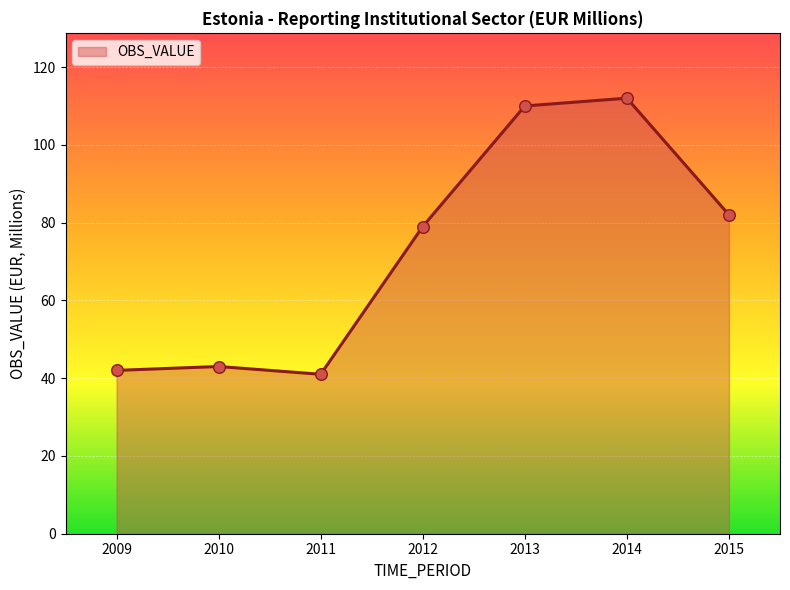

Between 2010 and 2012, which is larger?

2012